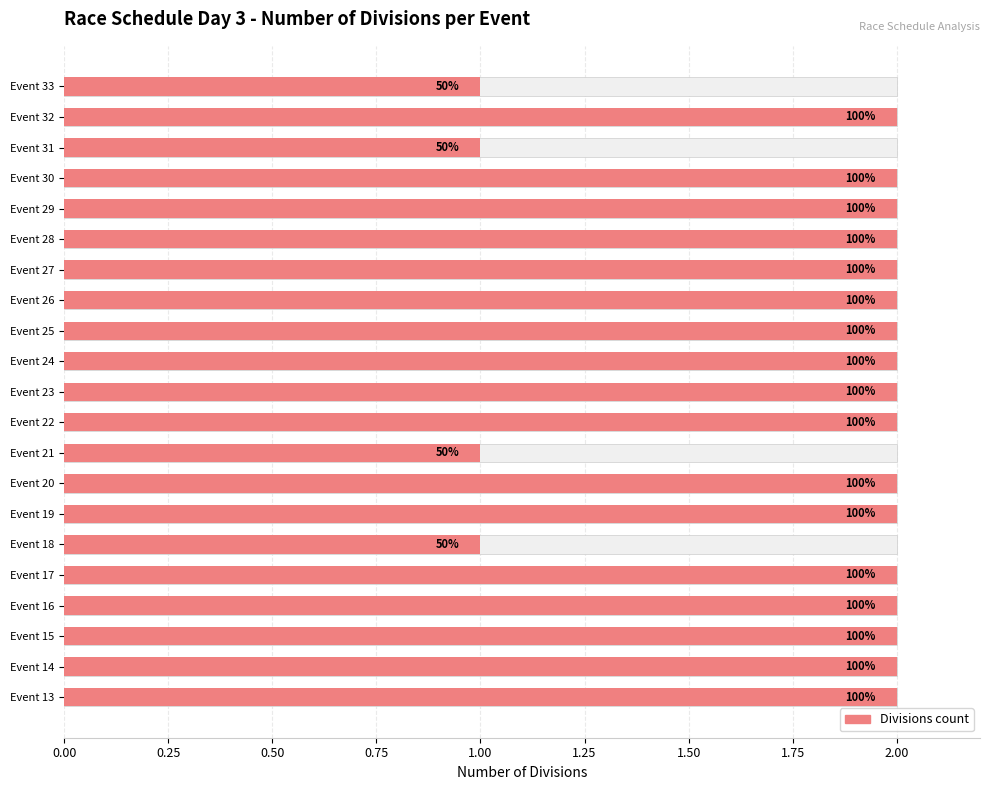

What is the minimum value shown in the chart?

1